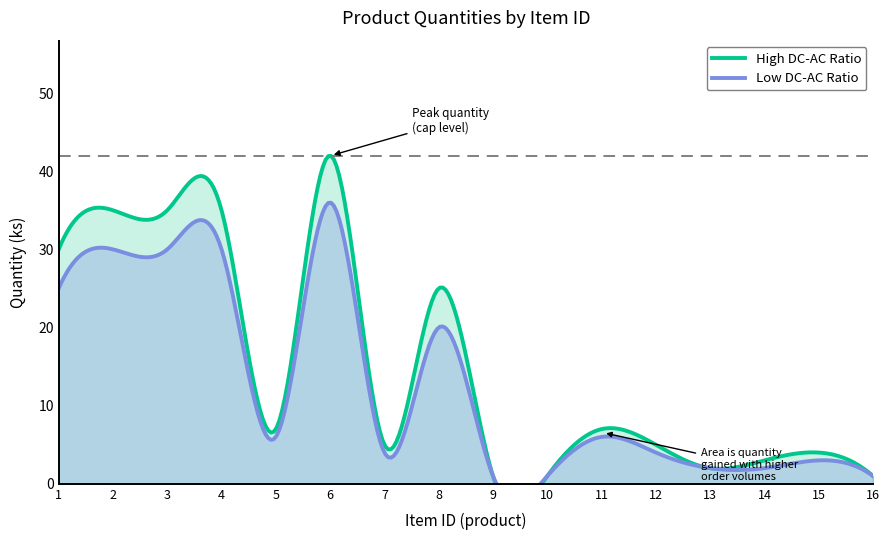

Between 11 and 9, which is larger?

11